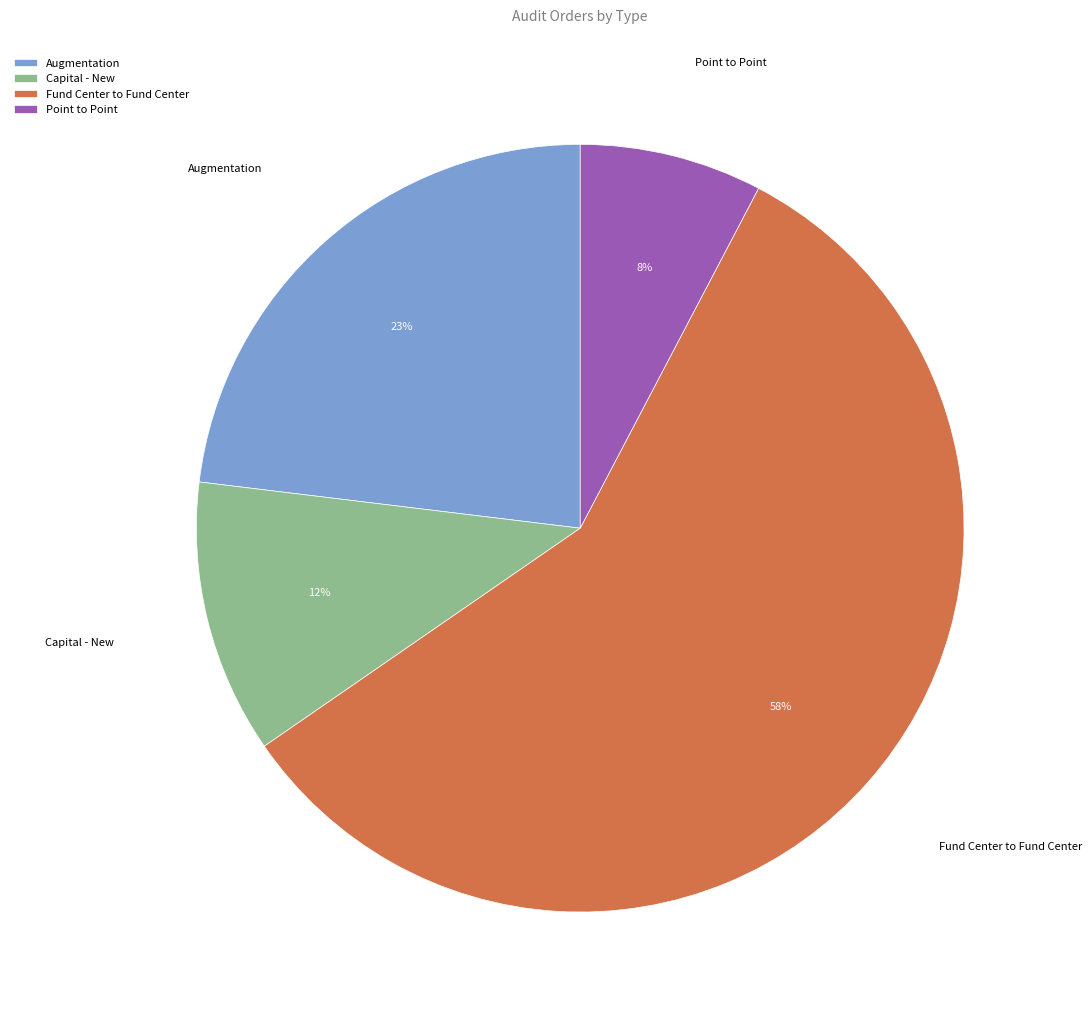

How many slices are in this pie chart?

4